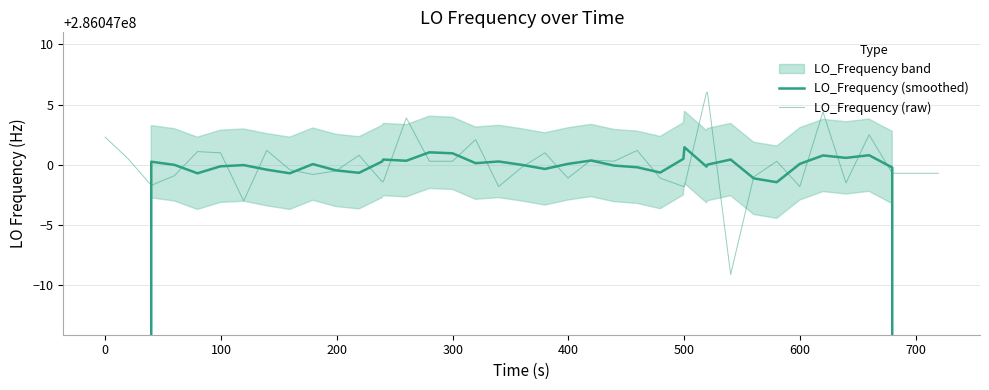

What is the difference between the second highest and second lowest values in the LO_Frequency (smoothed) series?

114418800.8